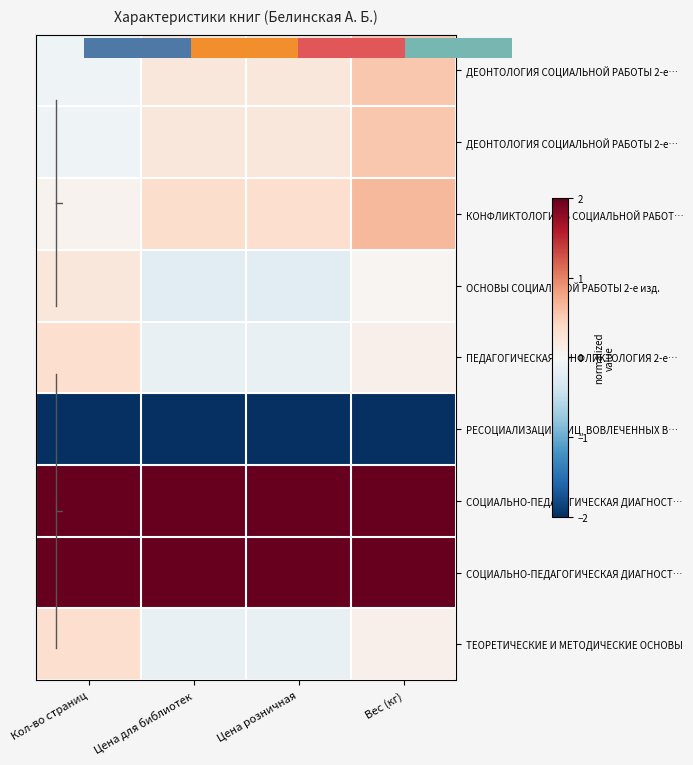

At which category is the sum across all series the highest?

Вес (кг)